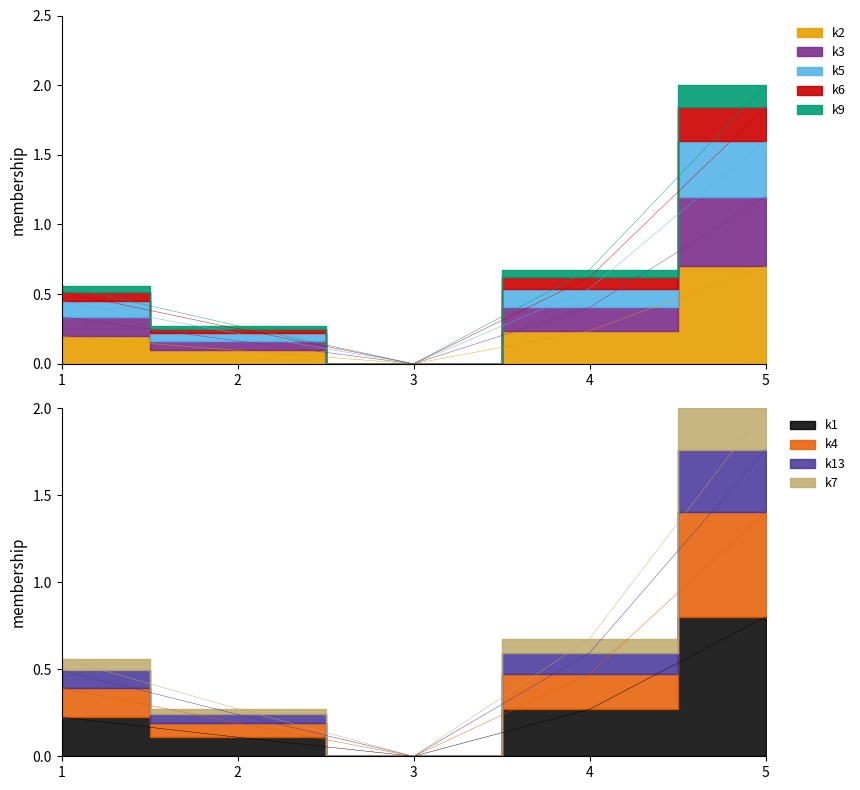

Reading left to right, what are all the values shown in this chart?

1=0.6	2=0.3	3=0.0	4=0.7	5=2.0